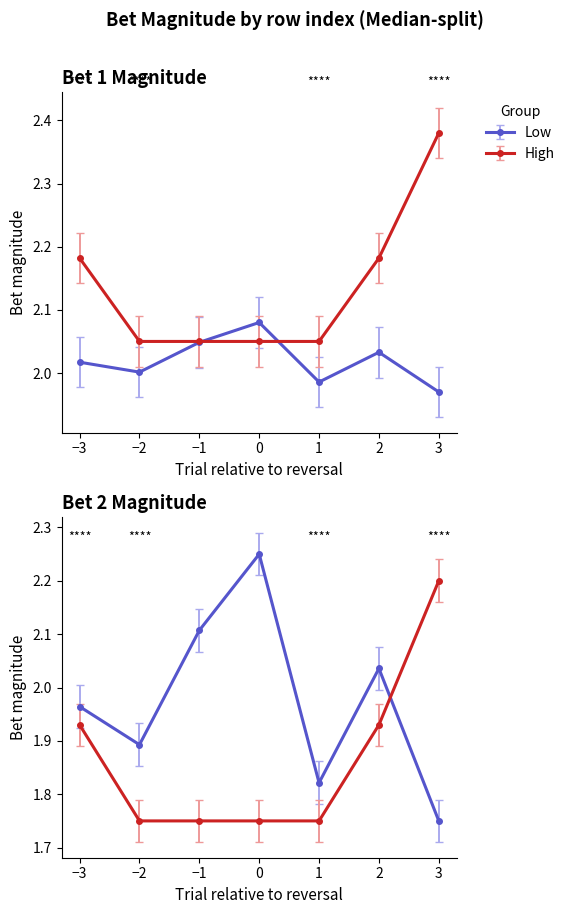

What is the average value of the Start (High) series?

1.9